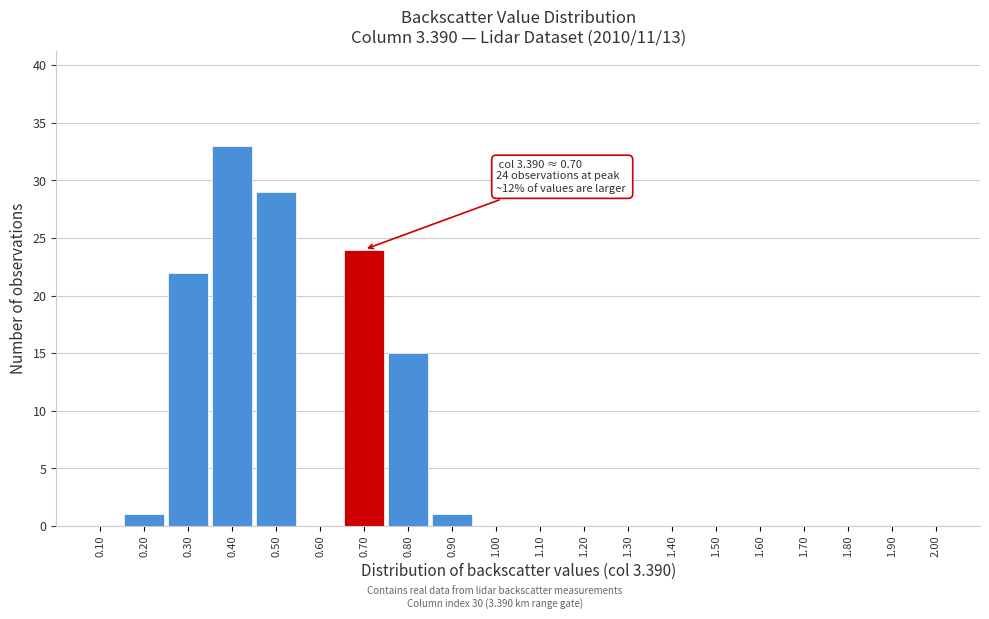

Which range on the x-axis has the tallest bar?

0.35 to 0.45